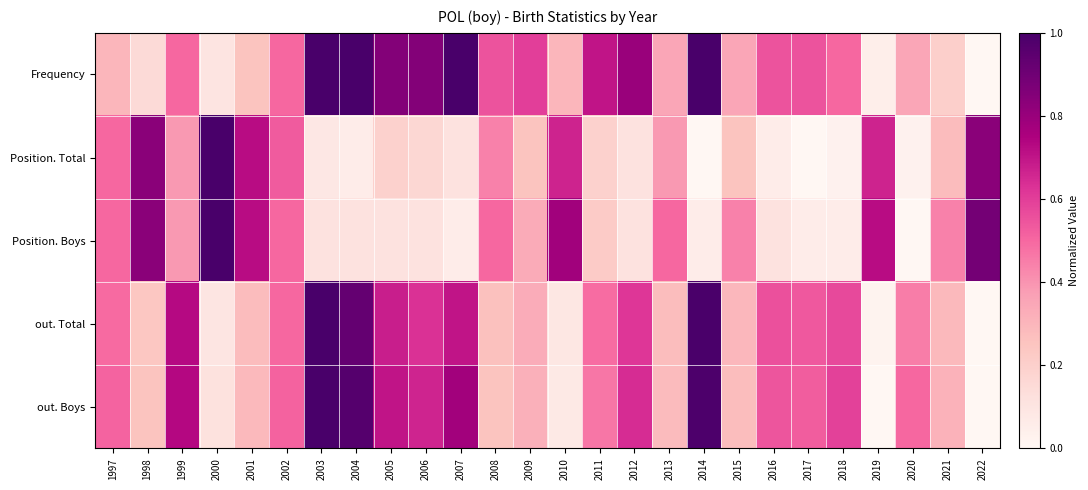

Which series has the largest total across all categories?

Frequency